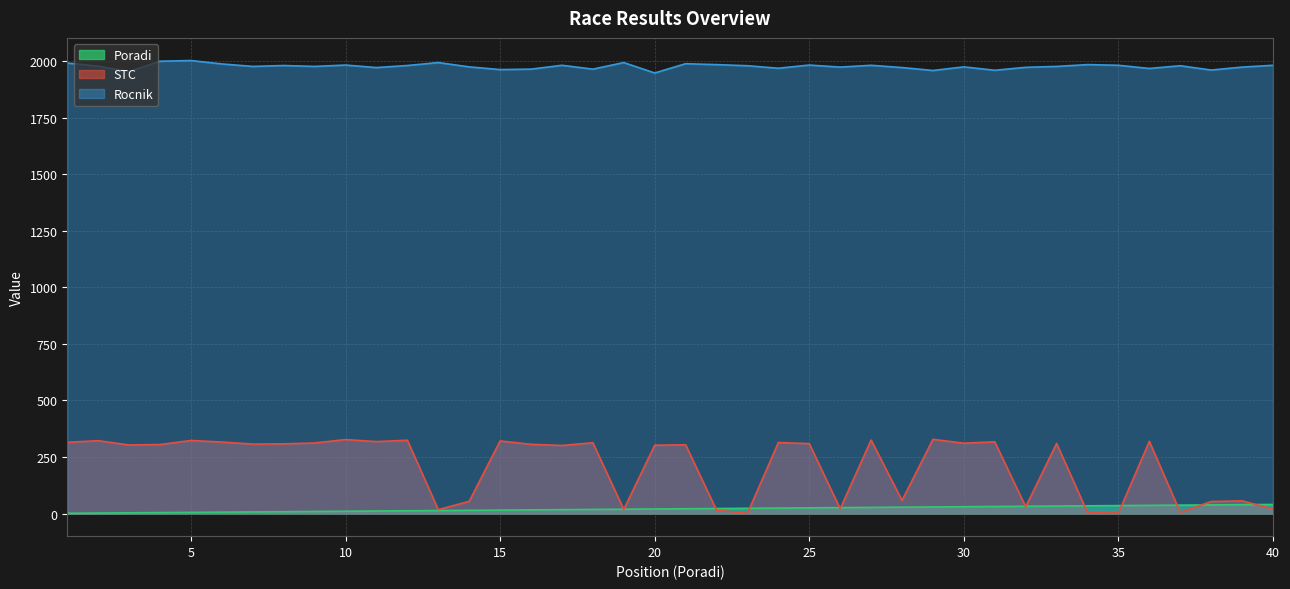

Which category has the highest value across all series?

5